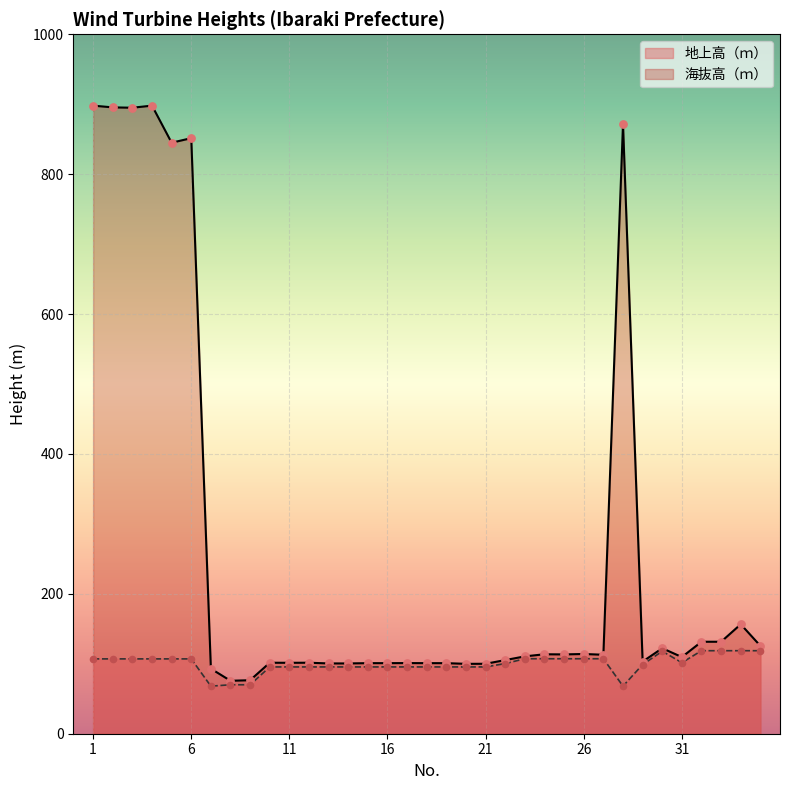

Which series reaches the maximum Y coordinate?

海抜高（ｍ）